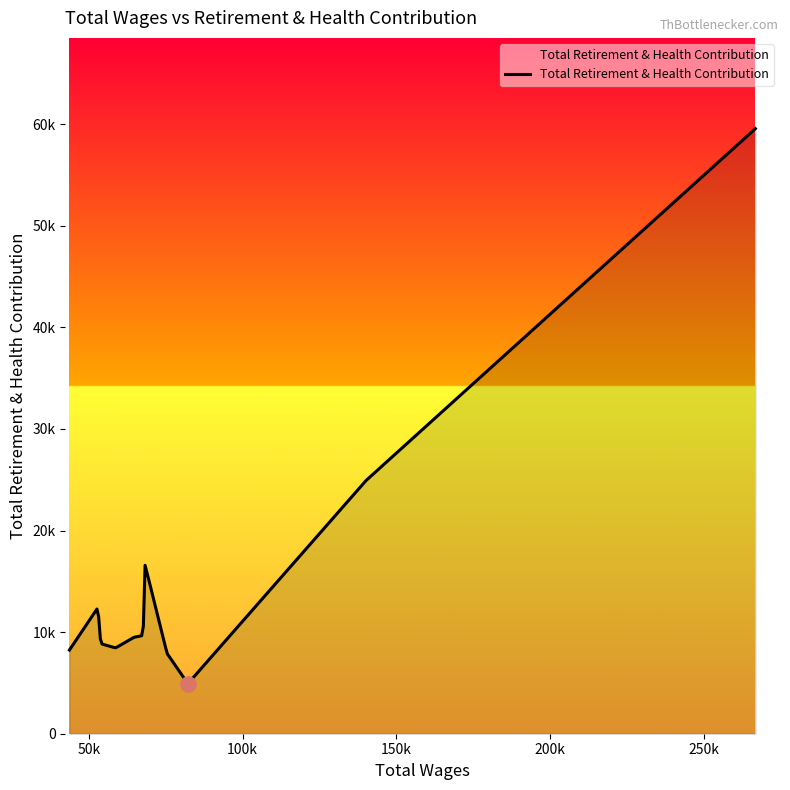

What is the change in value from 82177.0 to 58653.0?

+3517